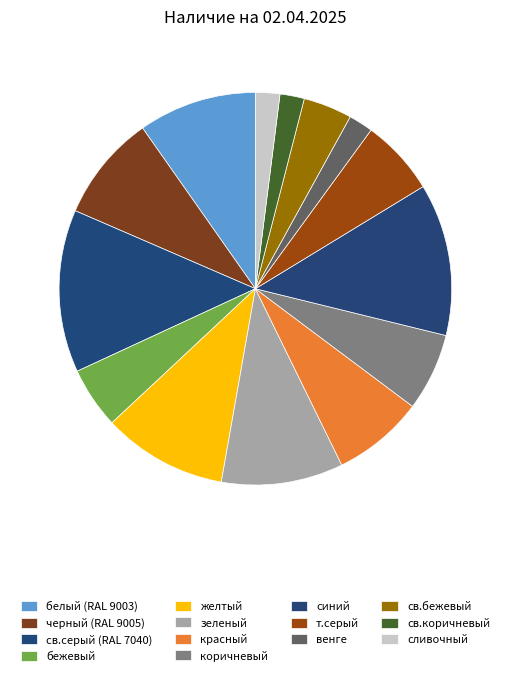

Is there a majority slice in this chart?

No